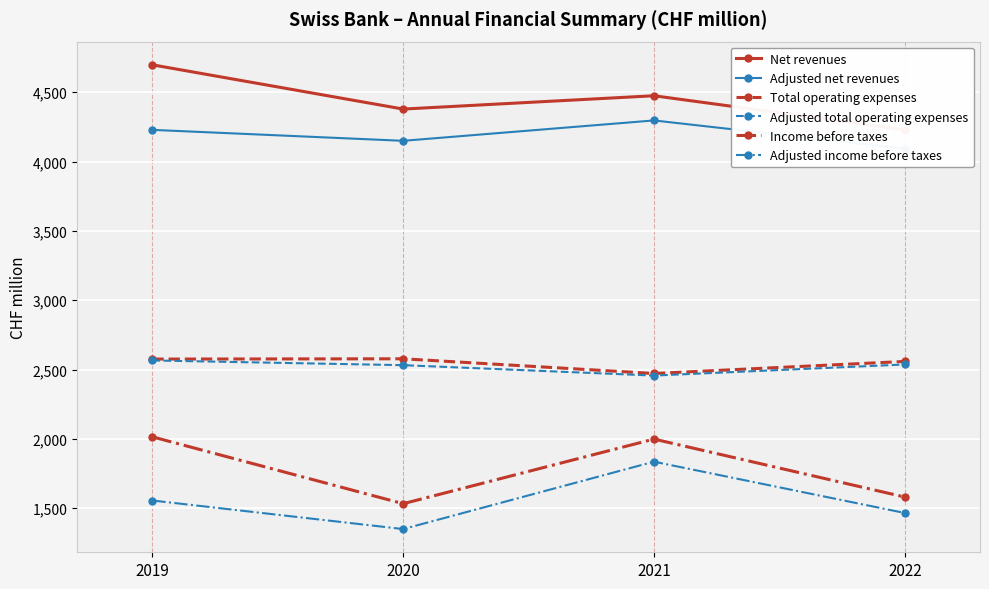

The value of Net revenues at 2021 is 4475. True or false?

True